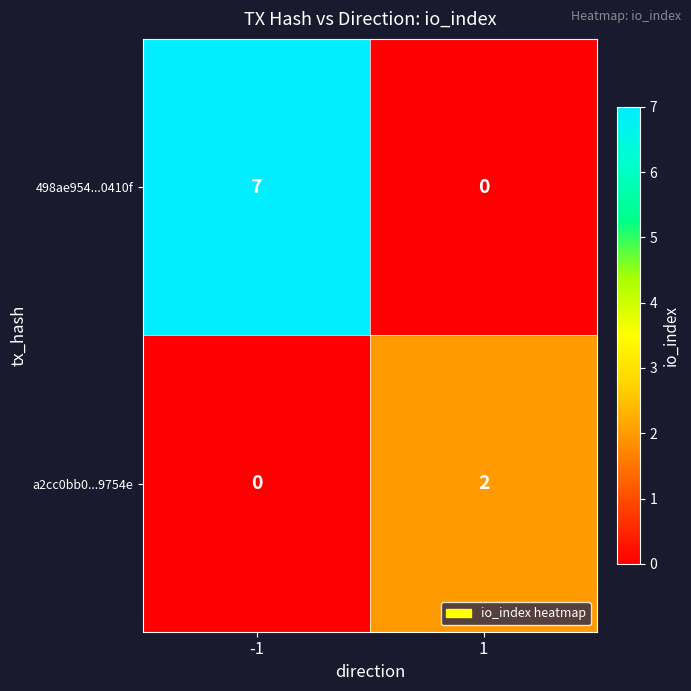

What is the maximum value for 498ae954...0410f?

7